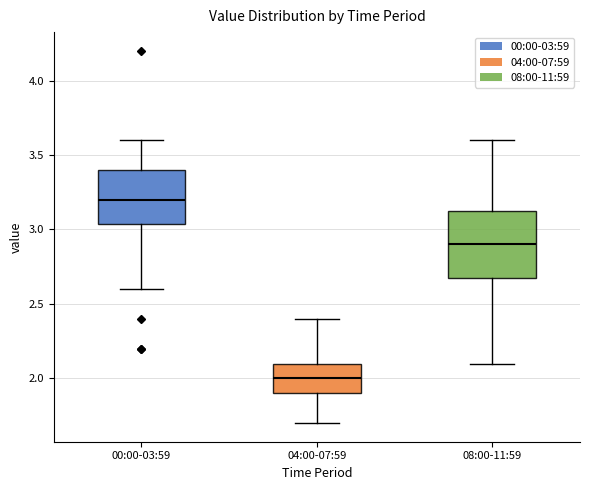

Which box has the lowest median line?

04:00-07:59